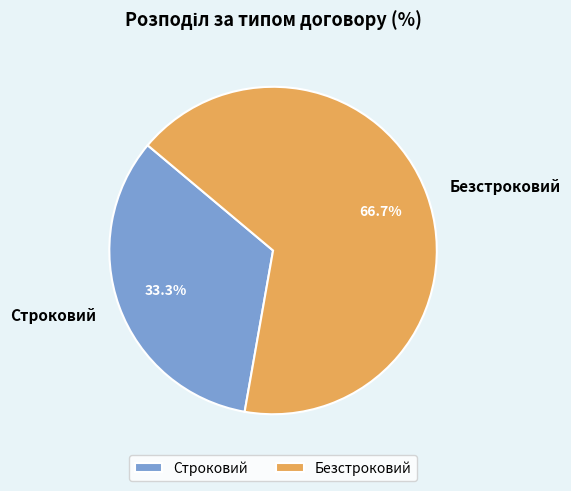

To the nearest percent, what is the difference between the Строковий and Безстроковий slice percentages?

33%